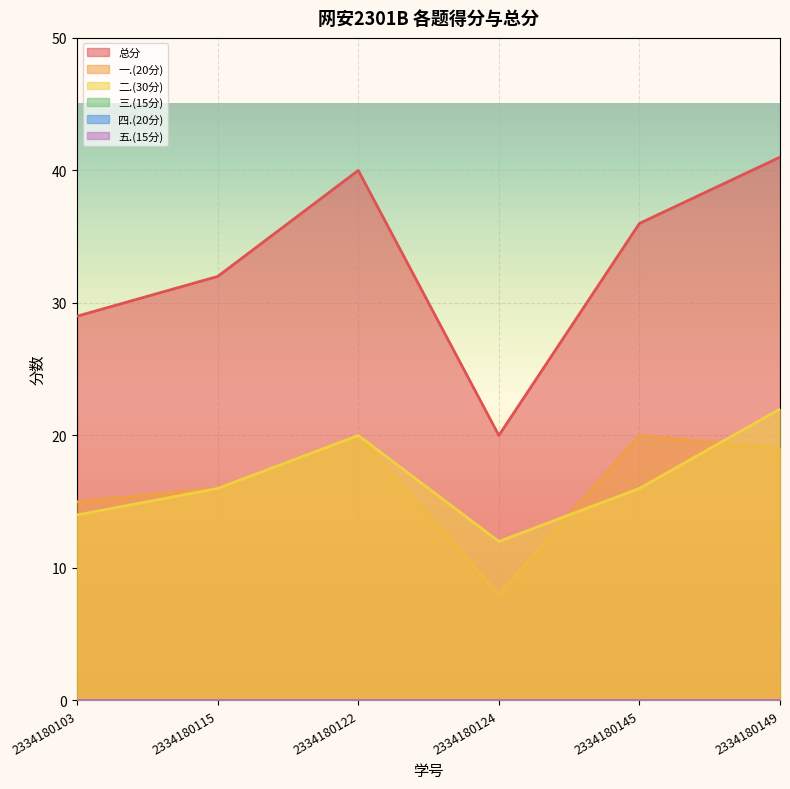

What is the greatest value displayed?

41